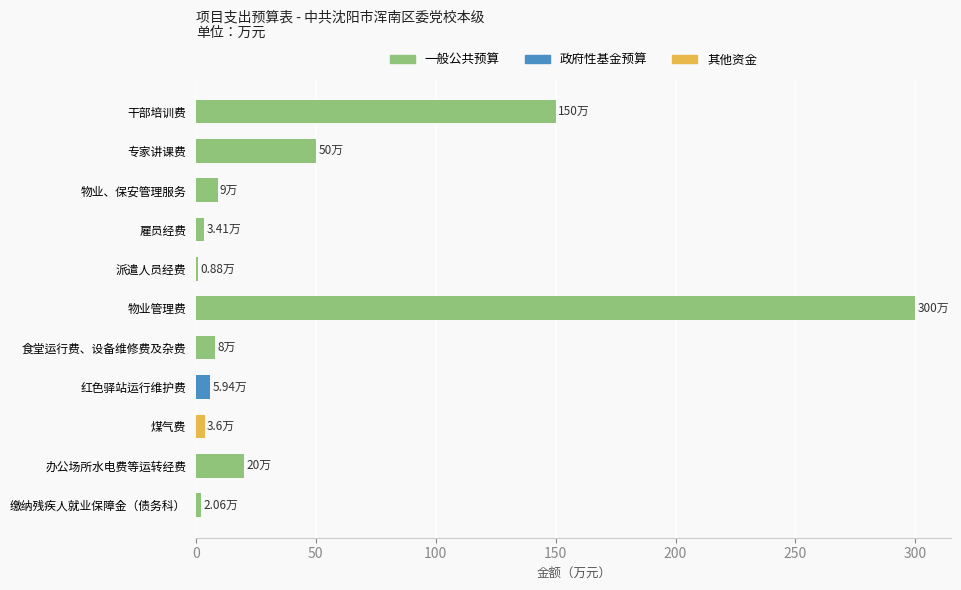

Which category has the highest value across all series?

物业管理费